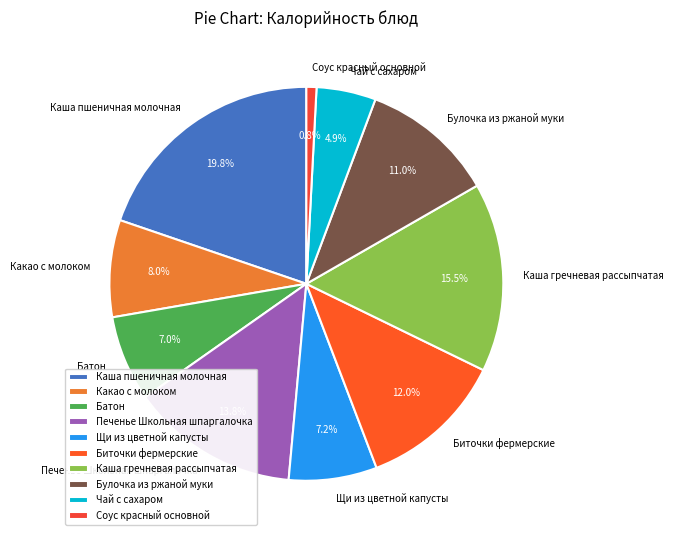

Which has a higher value, Батон or Биточки фермерские?

Биточки фермерские